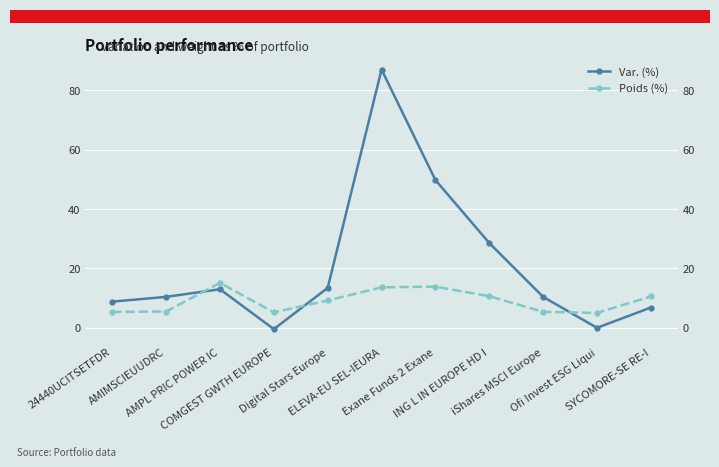

The Var. (%) series shows -0.4 at COMGEST GWTH EUROPE. True or false?

True